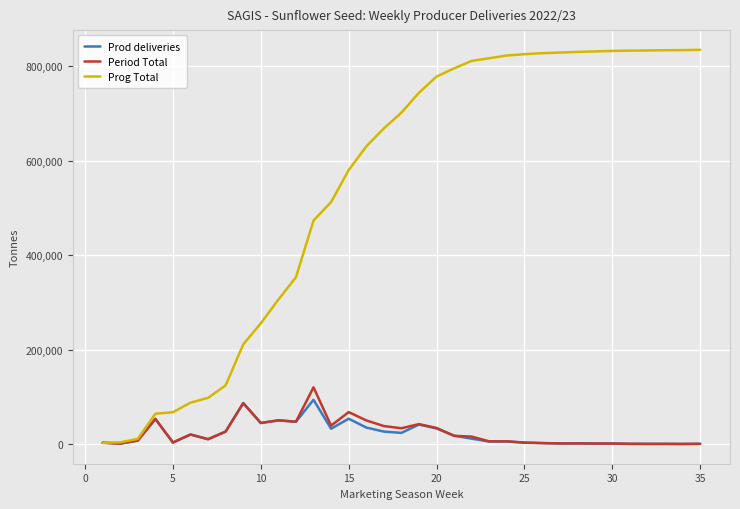

List the series in order of their peak value, highest first.

Prog Total, Period Total, Prod deliveries